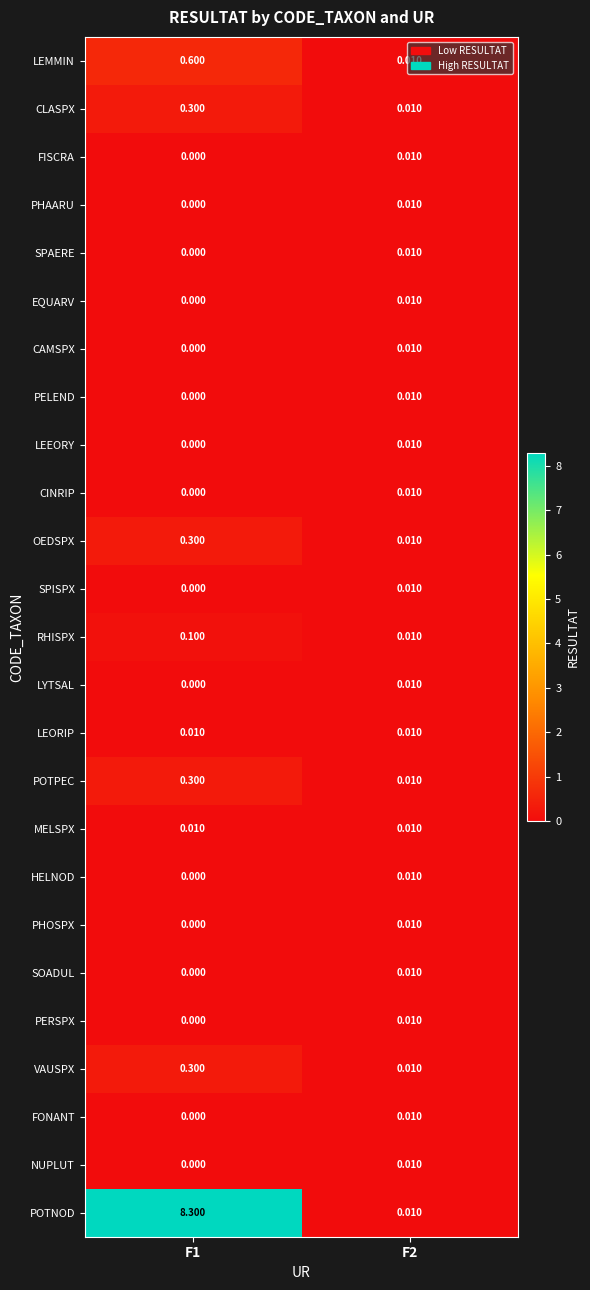

What is the difference between the highest and lowest values at F1?

8.3